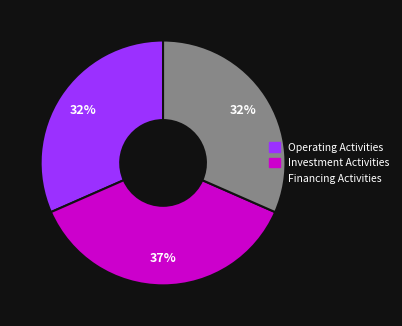

Which has a higher value, Operating Activities or Investment Activities?

Investment Activities